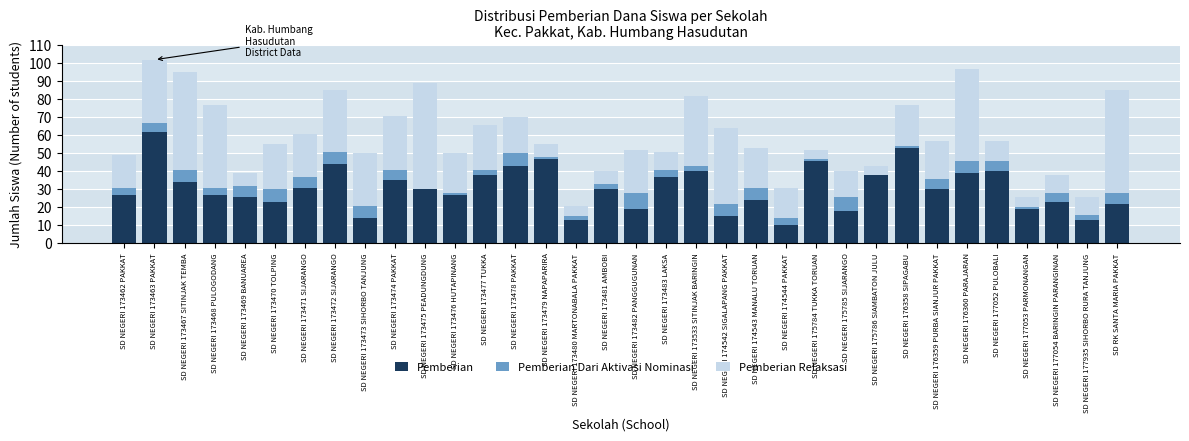

Is it true that Pemberian equals 40 at SD NEGERI 177052 PULOBALI?

True